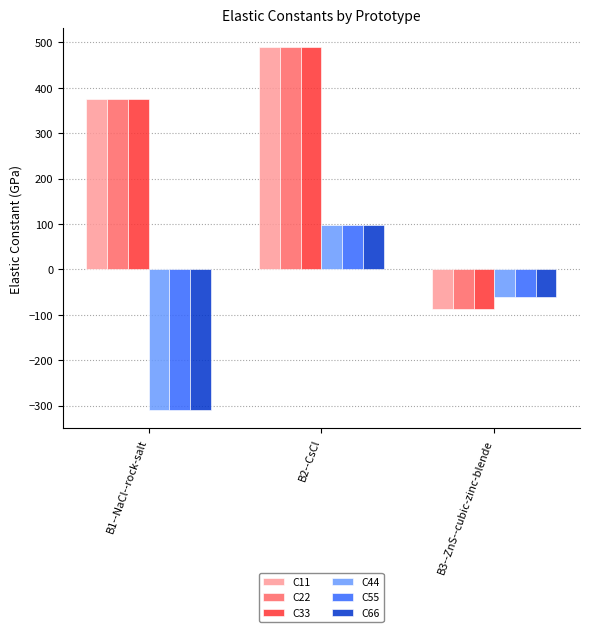

What is the label of the 1st bar from the left?

B1--NaCl--rock-salt